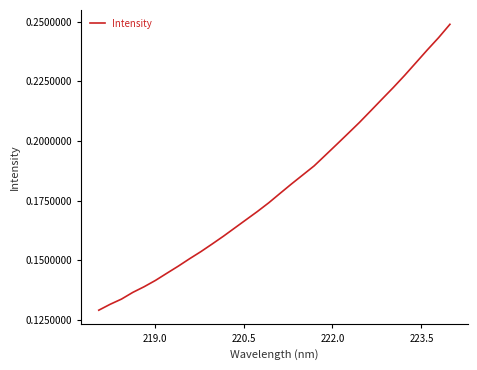

Does the chart display data point markers on the line(s)?

No